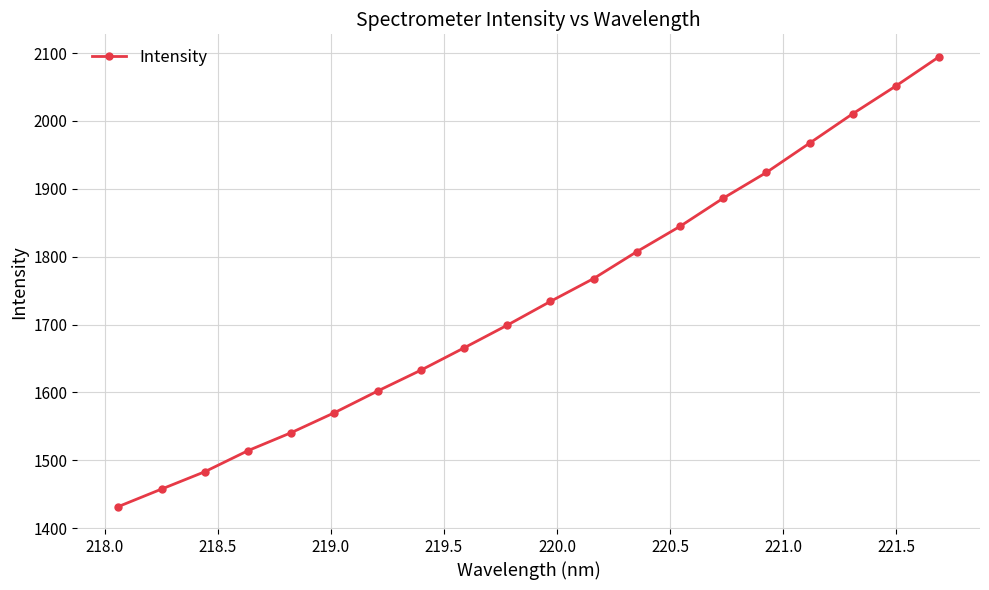

True or false: the data has more than 1 interior local peaks.

False